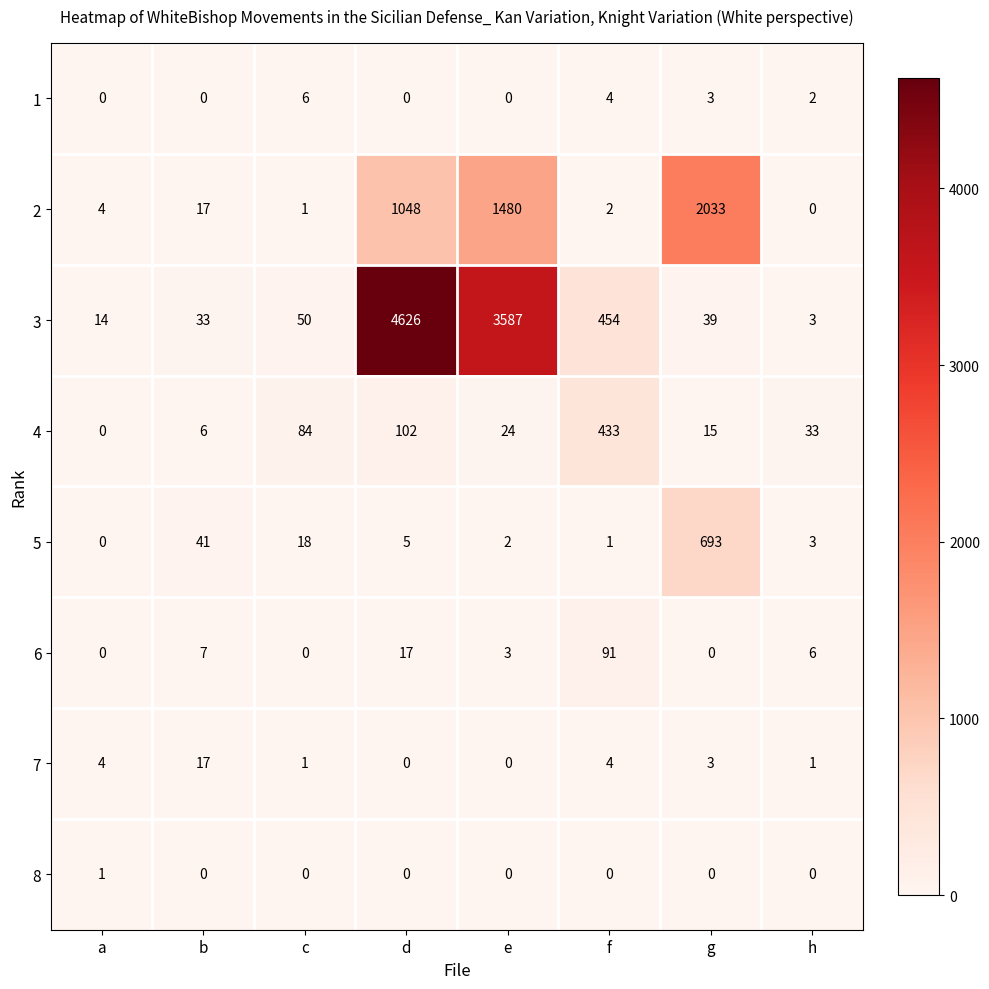

Count the number of data series in this chart.

8